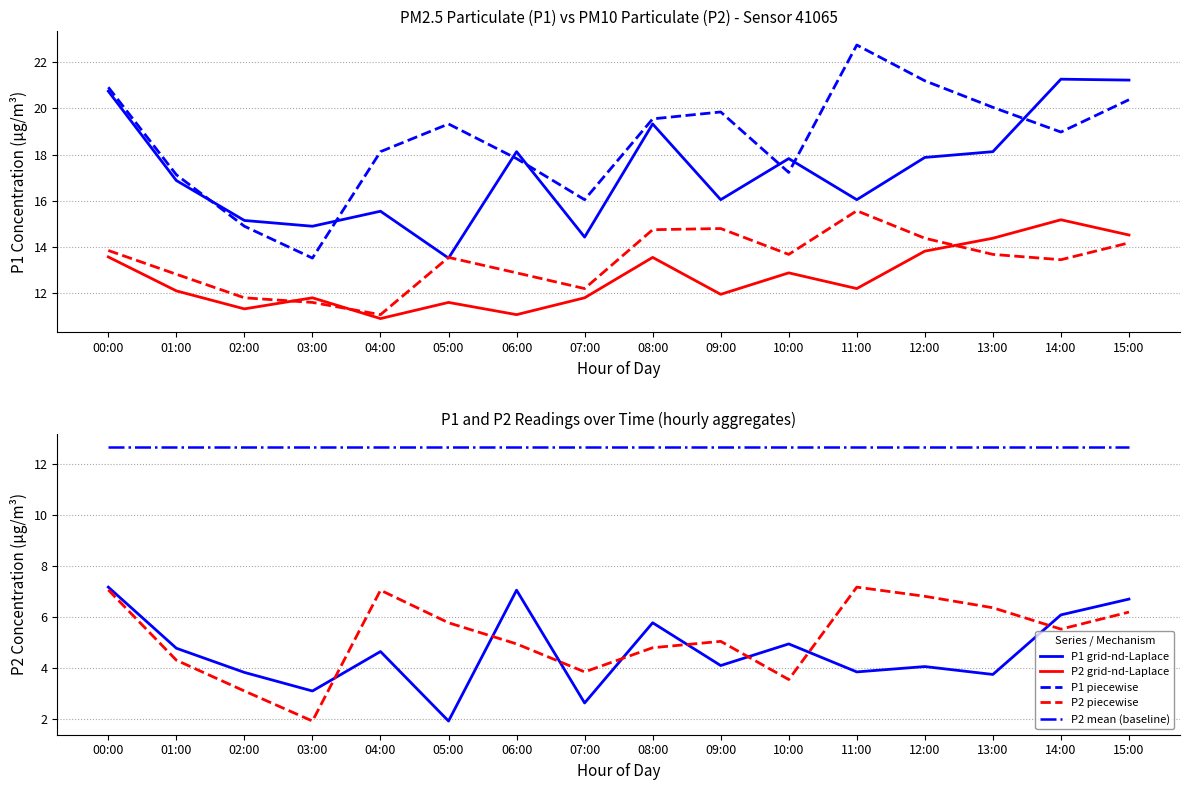

How many values in the P2 (solid) series are below 12?

7